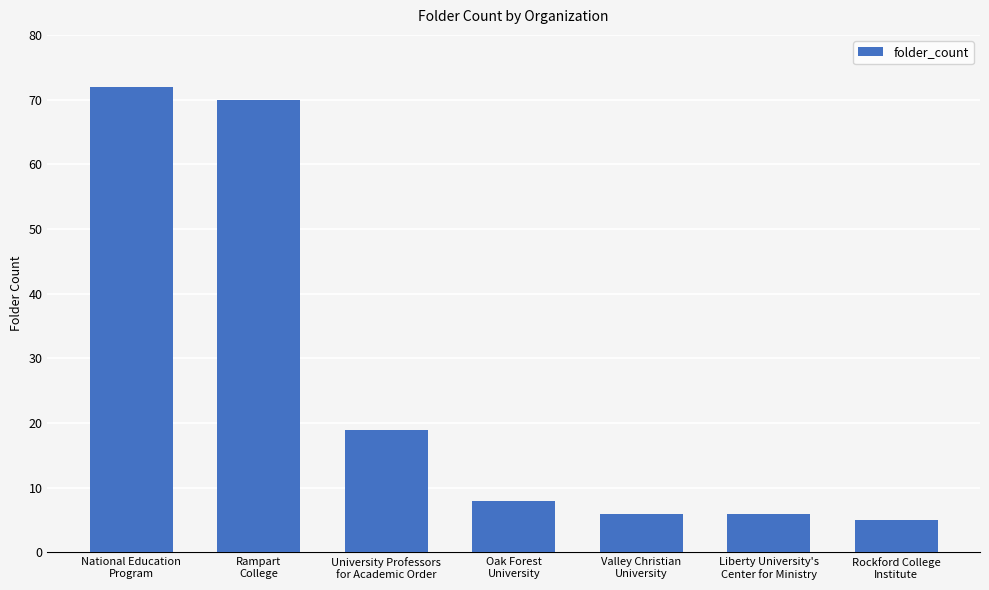

What is the minimum value shown in the chart?

5